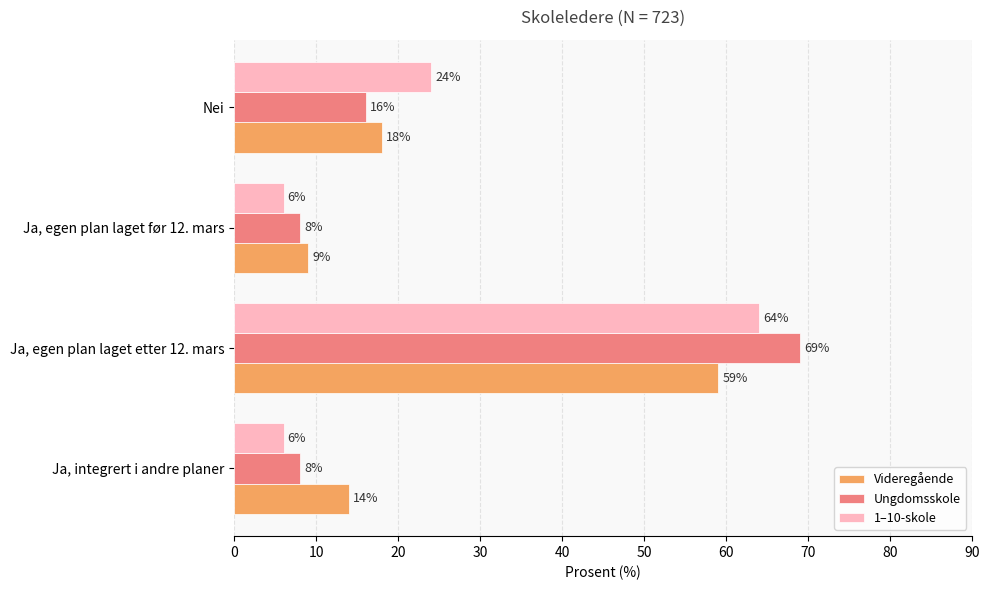

What is the sum of the Videregående values at Ja, egen plan laget før 12. mars and Ja, integrert i andre planer?

23